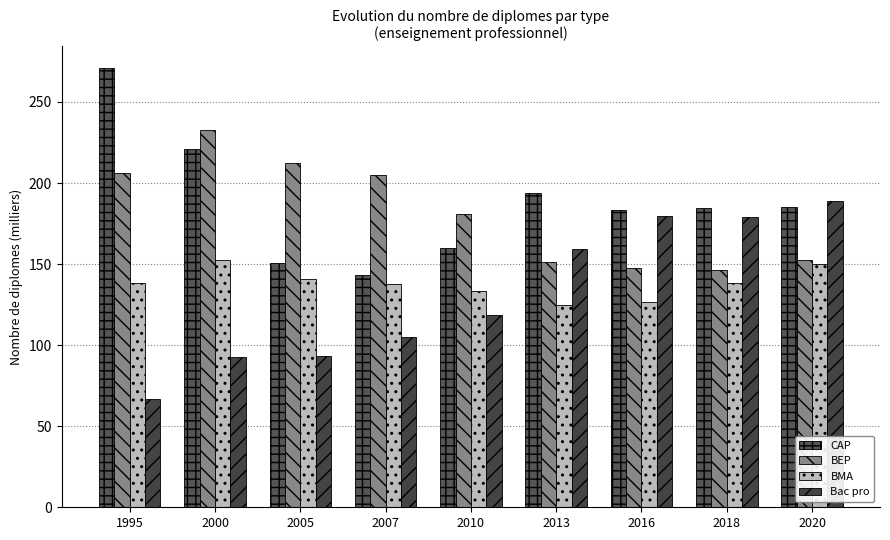

Reading left to right, list all the values displayed in this chart.

CAP: 1995=270.7	2000=221.2	2005=150.9	2007=143.0	2010=159.7	2013=194.0	2016=183.6	2018=184.5	2020=185.2
BEP: 1995=206.5	2000=232.9	2005=212.5	2007=204.9	2010=181.1	2013=151.6	2016=147.4	2018=146.6	2020=152.5
BMA: 1995=138.3	2000=152.8	2005=140.8	2007=137.6	2010=133.4	2013=124.9	2016=126.6	2018=138.6	2020=150.0
Bac pro: 1995=67.1	2000=92.6	2005=93.3	2007=105.0	2010=118.6	2013=159.2	2016=179.8	2018=179.3	2020=188.8